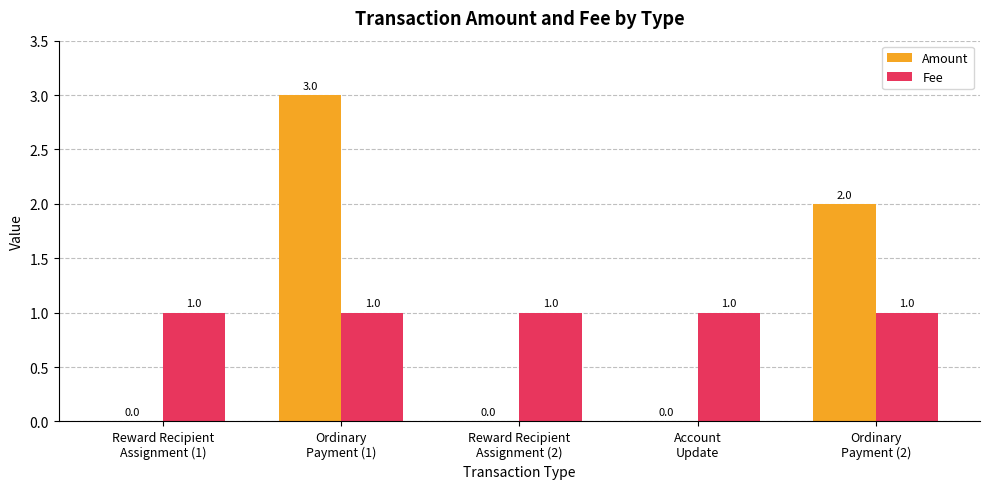

What is the greatest value displayed?

3